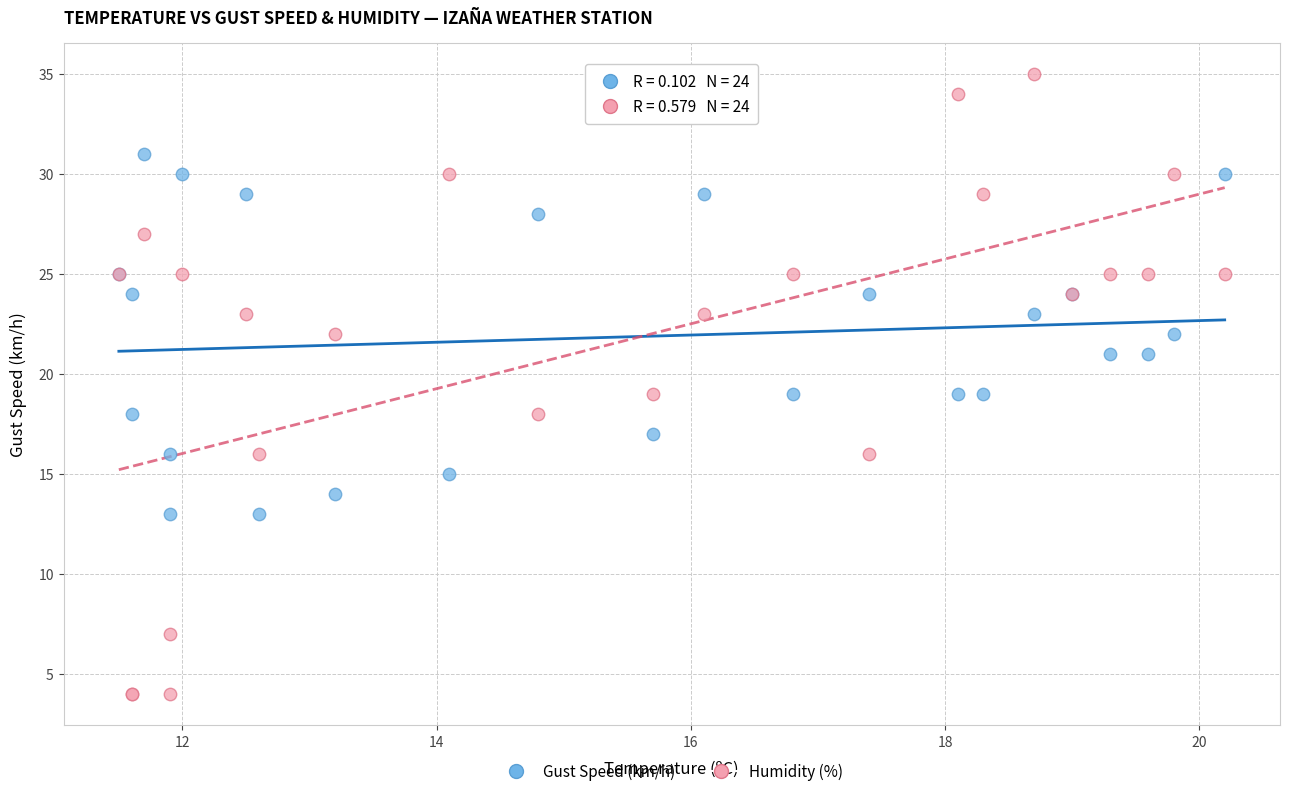

What are all the series names shown in the legend?

Gust Speed (km/h), Humidity (%)